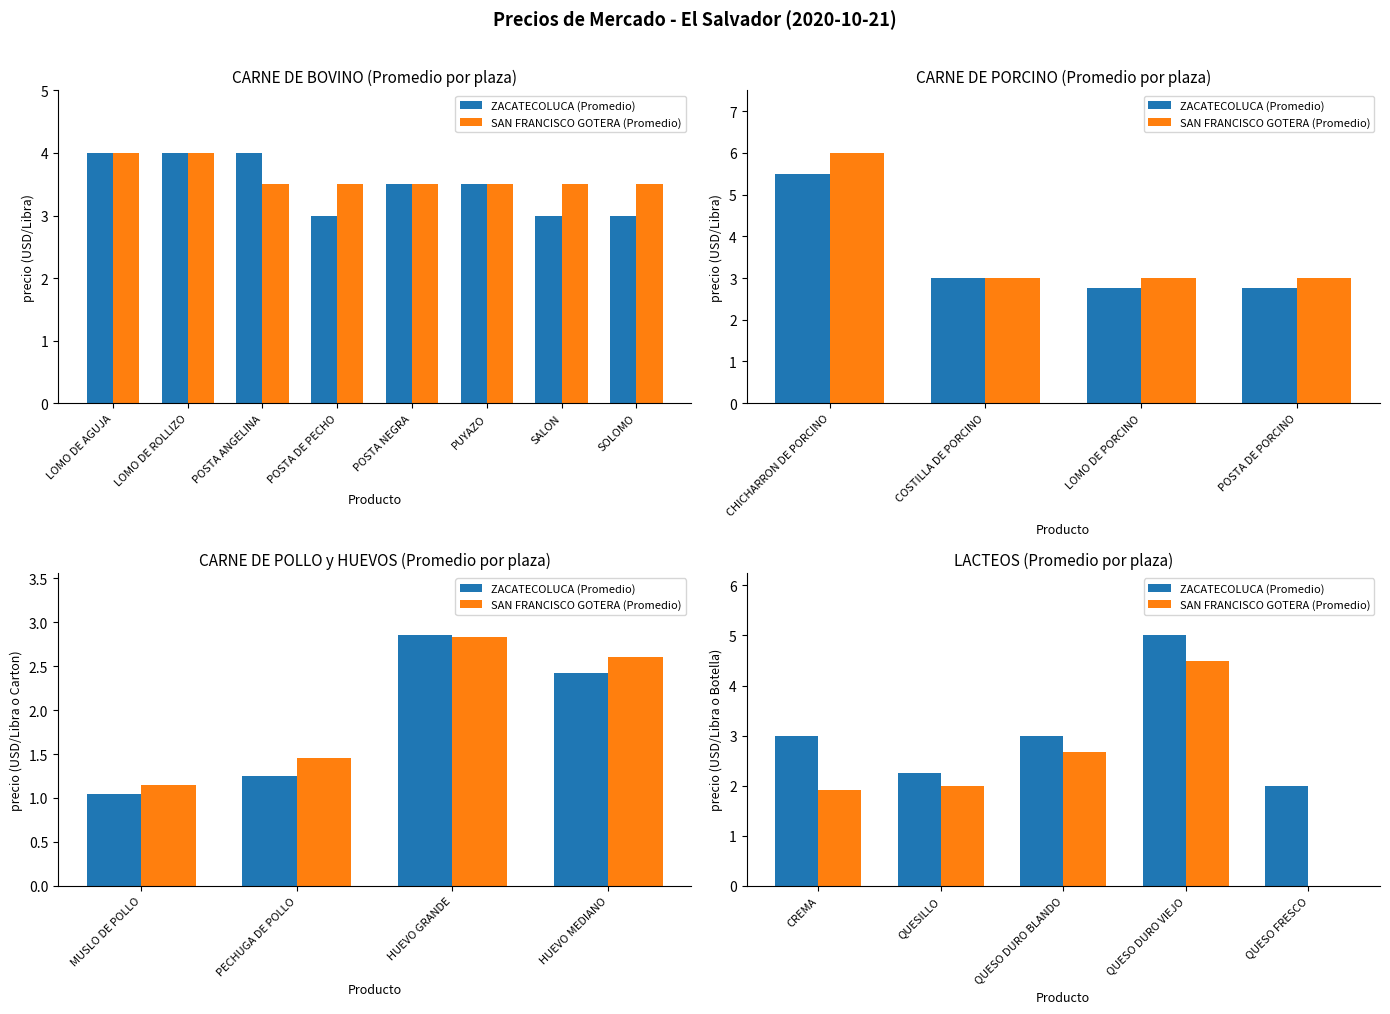

Reading left to right, extract all data points from this chart.

ZACATECOLUCA (Promedio): 3.0	2.2	3.0	5.0	2.0
SAN FRANCISCO GOTERA (Promedio): 1.9	2.0	2.7	4.5	0.0